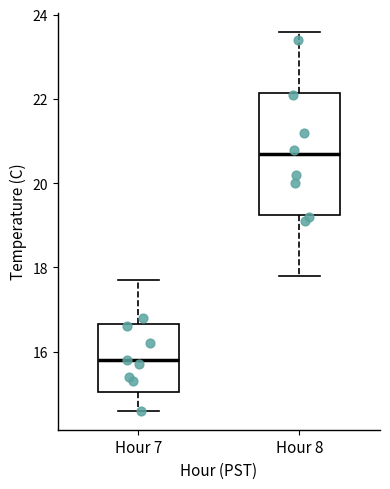

Where does the upper whisker of the box for Hour 7 end on the y-axis? The values are not printed on the chart, so give them approximately, as read against the axis.

17.8